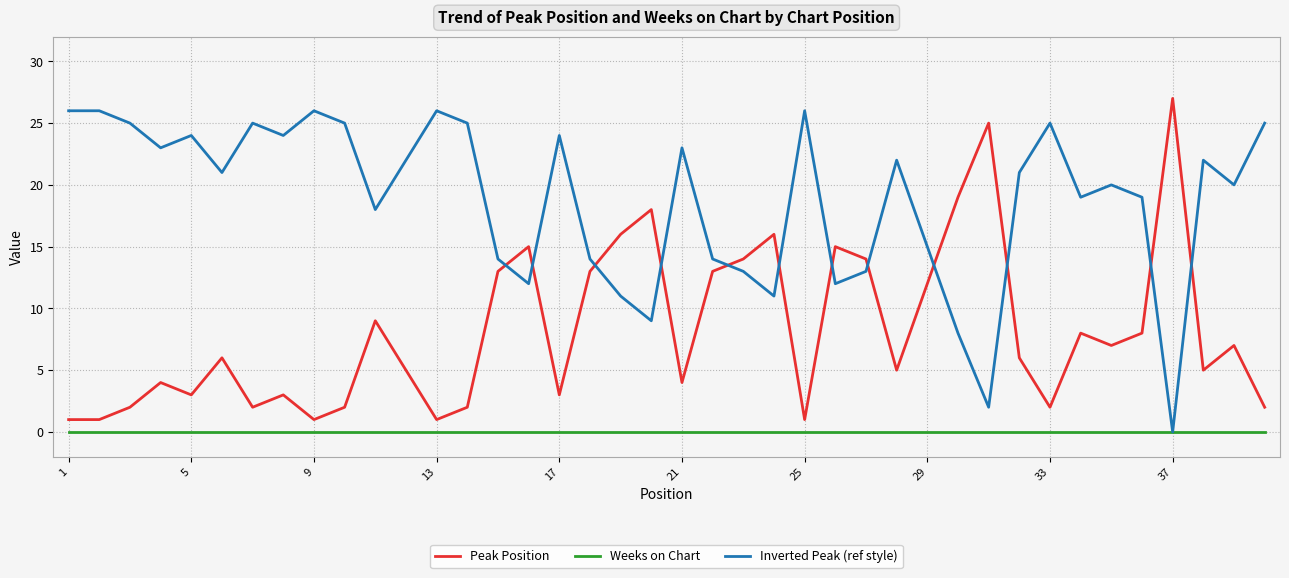

After their last crossing, which series has the higher values: Inverted Peak (ref style) or Peak Position?

Inverted Peak (ref style)